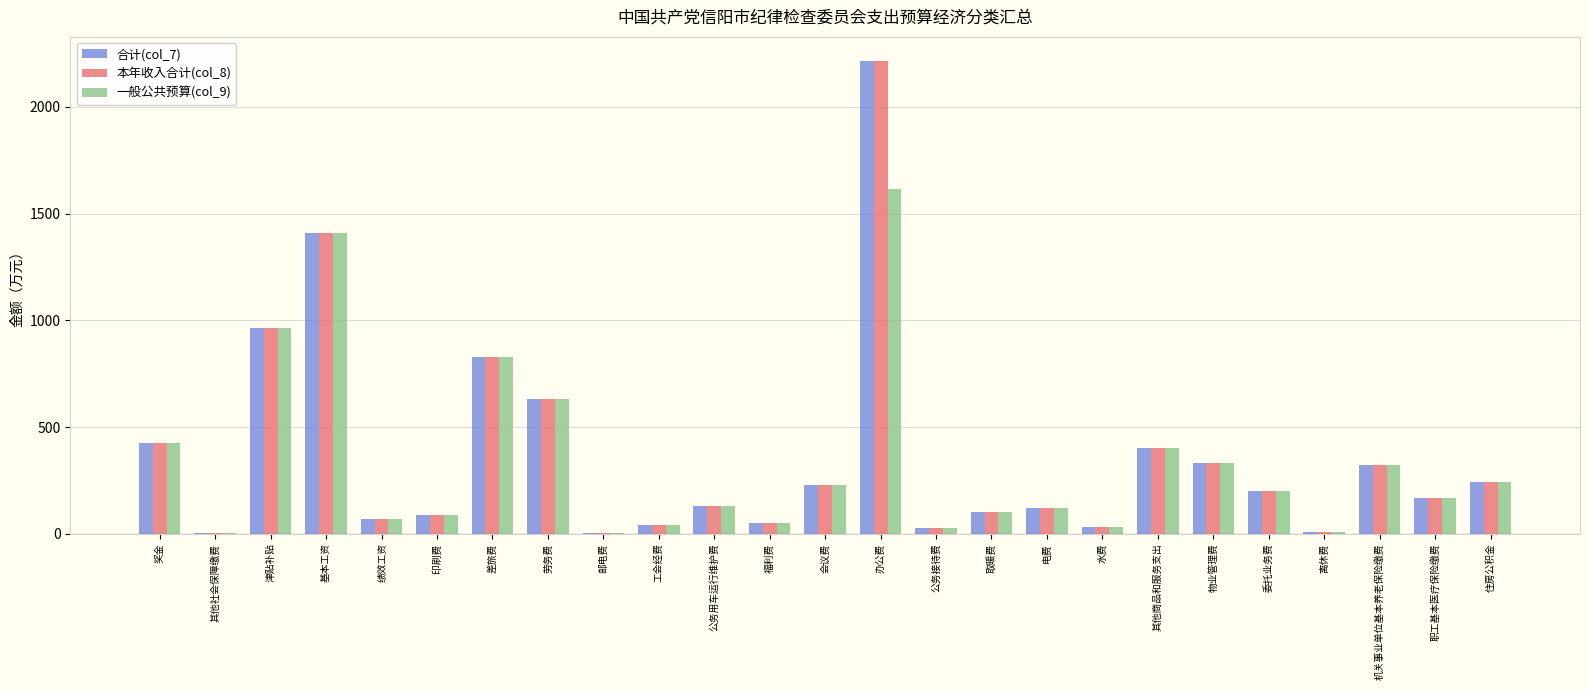

Is the value of 合计(col_7) at 差旅费 greater than the value of 本年收入合计(col_8) at 工会经费?

Yes